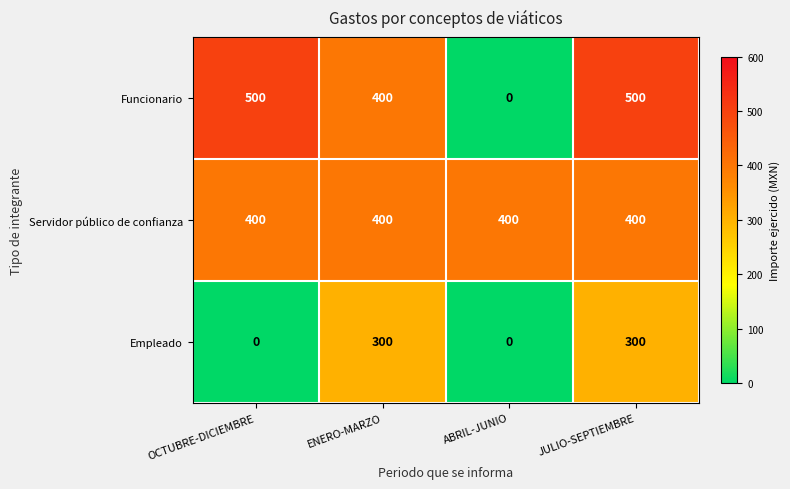

What is the spread (max minus min) of values at JULIO-SEPTIEMBRE?

200